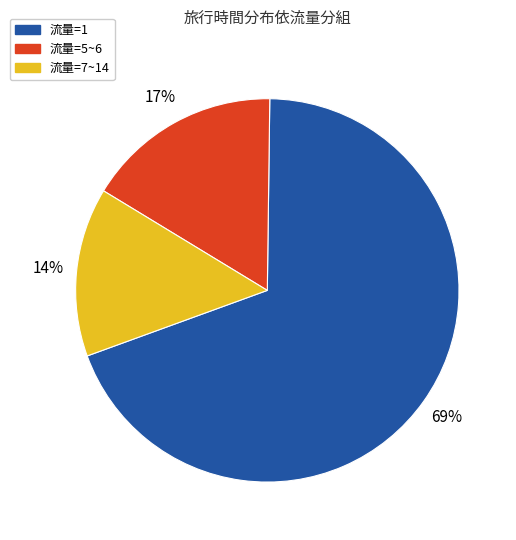

Does any single category account for the majority?

Yes